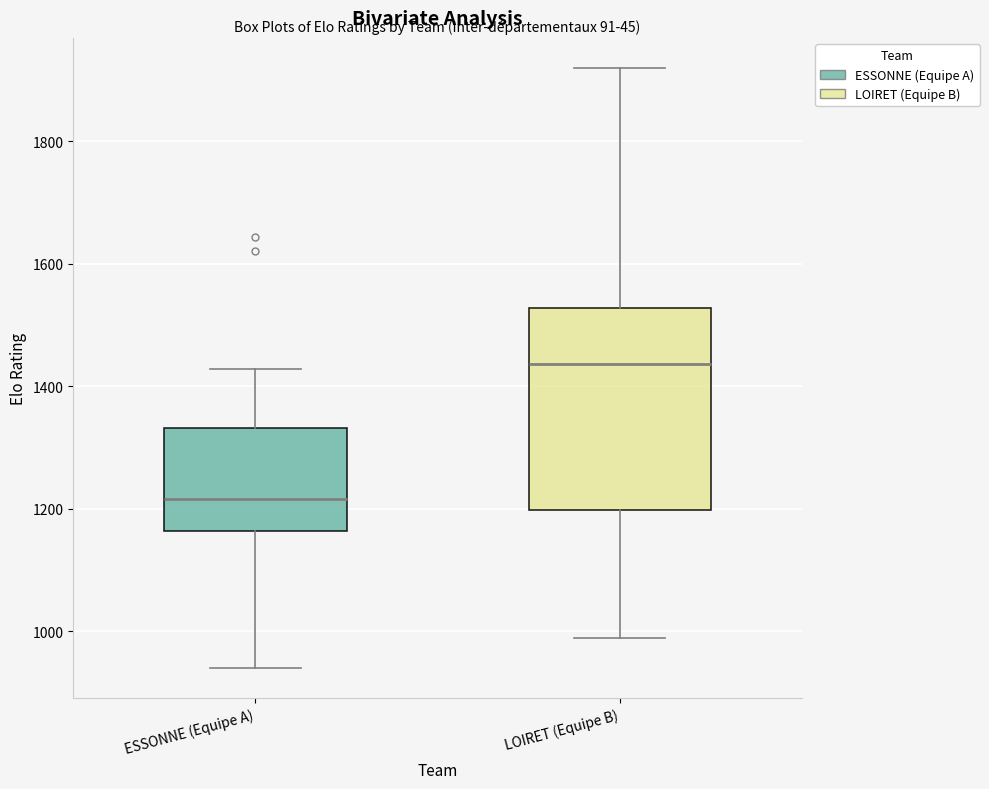

Where is the upper edge of the box for LOIRET (Equipe B) on the y-axis? The values are not printed on the chart, so give them approximately, as read against the axis.

1520